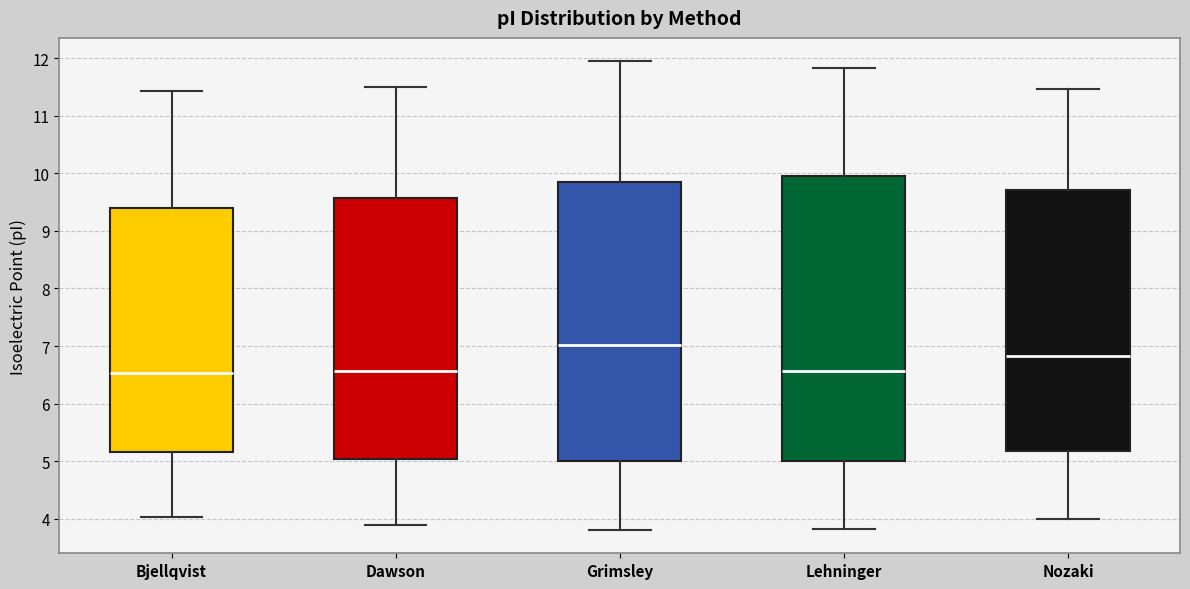

Which box is the tallest, from its lower edge to its upper edge?

Lehninger